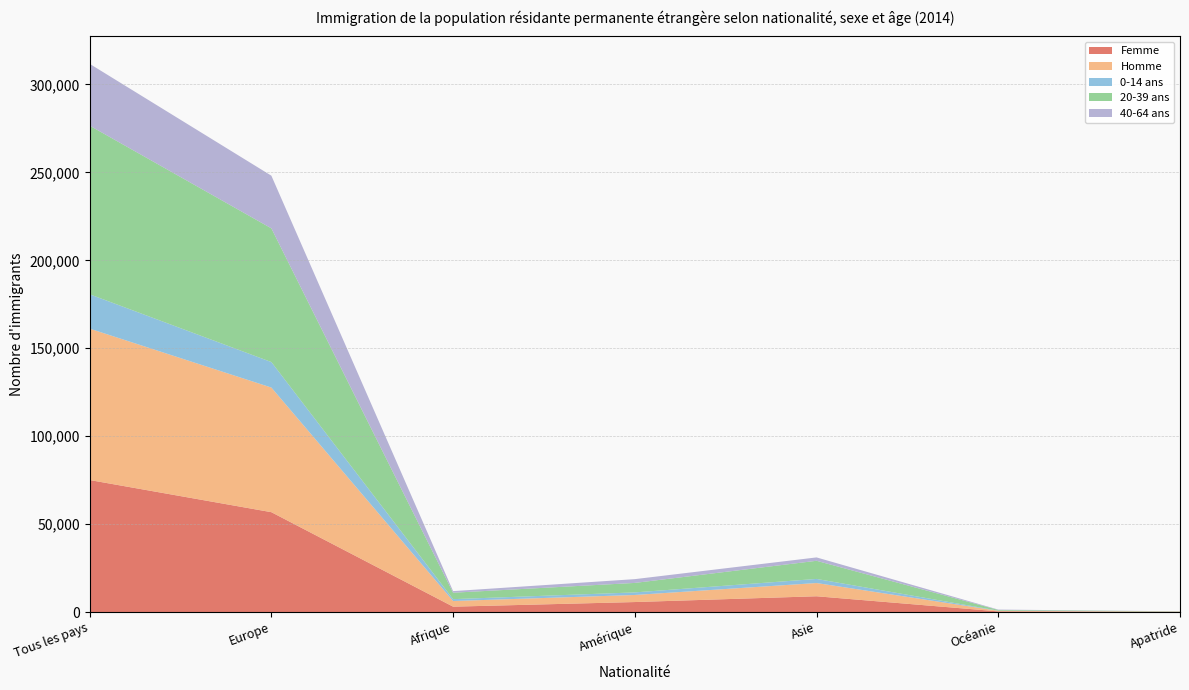

Reading left to right, what are all the values shown in this chart?

Femme: 75080	56795	3081	5705	8994	404	101
Homme: 86069	70852	3214	4019	7522	326	136
0-14 ans: 19546	14506	1064	1468	2337	105	66
20-39 ans: 95860	76008	3650	5393	10311	386	112
40-64 ans: 35140	29933	907	2148	1917	200	35